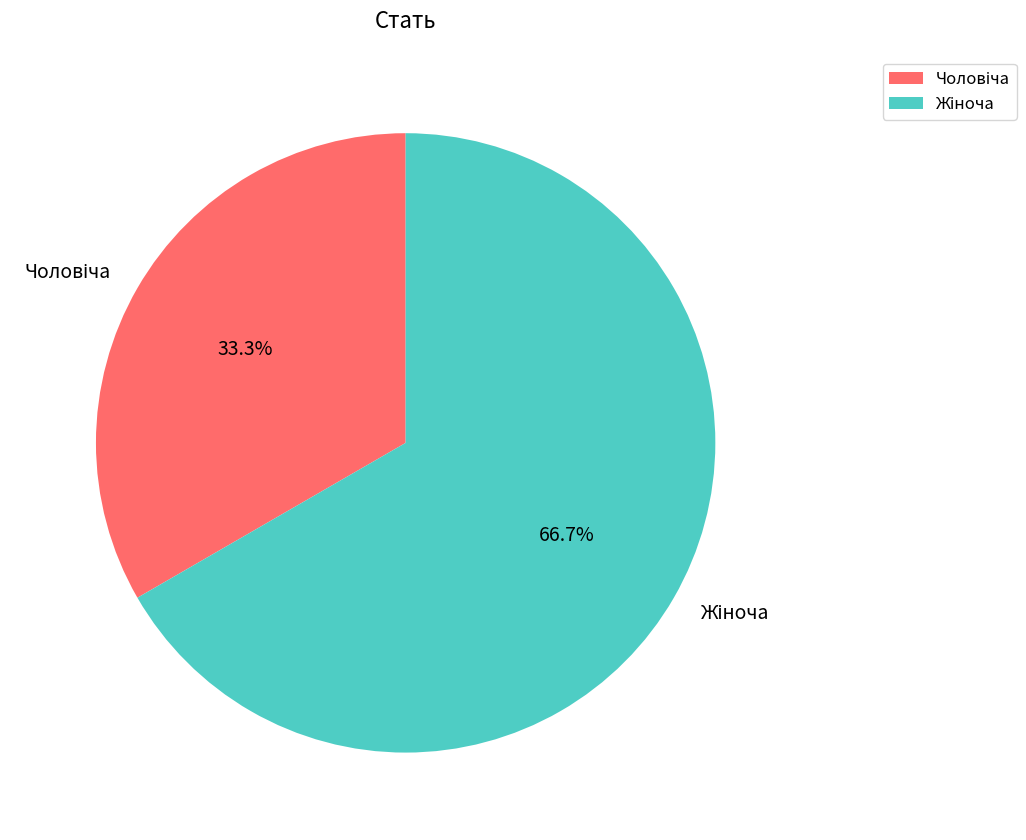

Does any single category account for the majority?

Yes